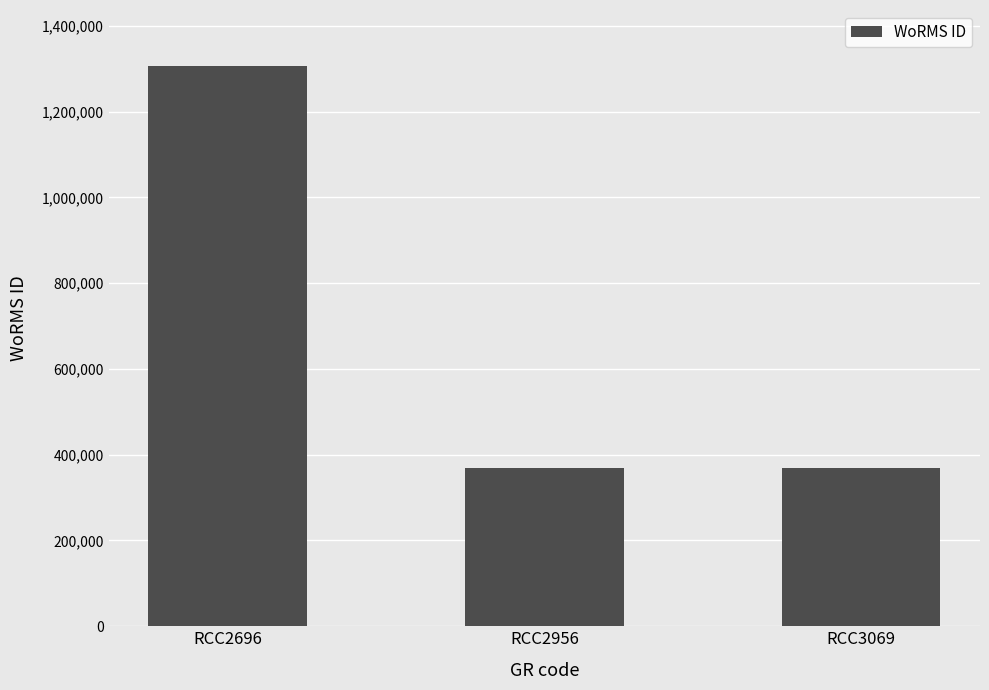

What is the change in value from RCC2956 to RCC3069?

+512